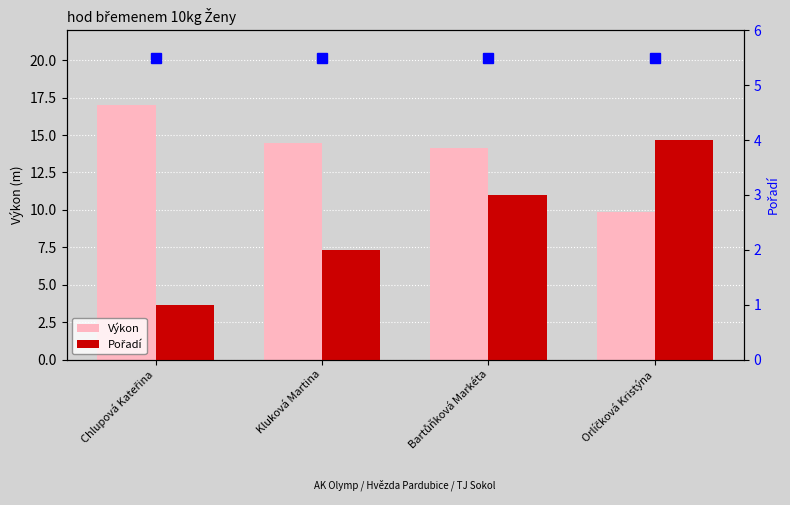

What is the smallest value displayed?

1.0